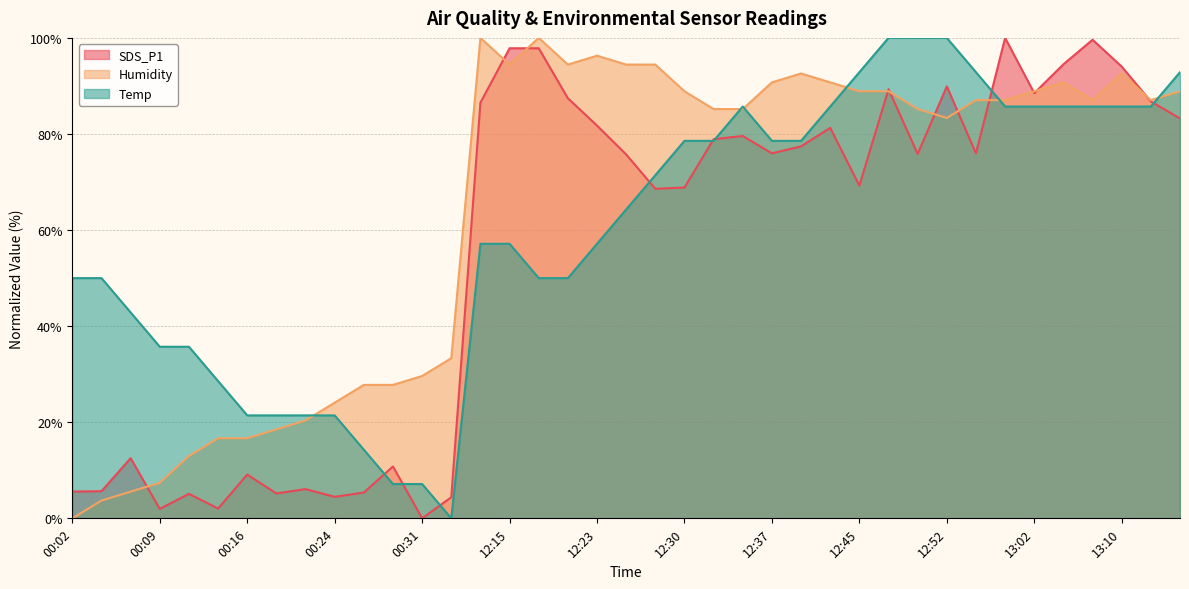

What is the difference between the SDS_P1 values at 12:33 and 12:23?

2.8